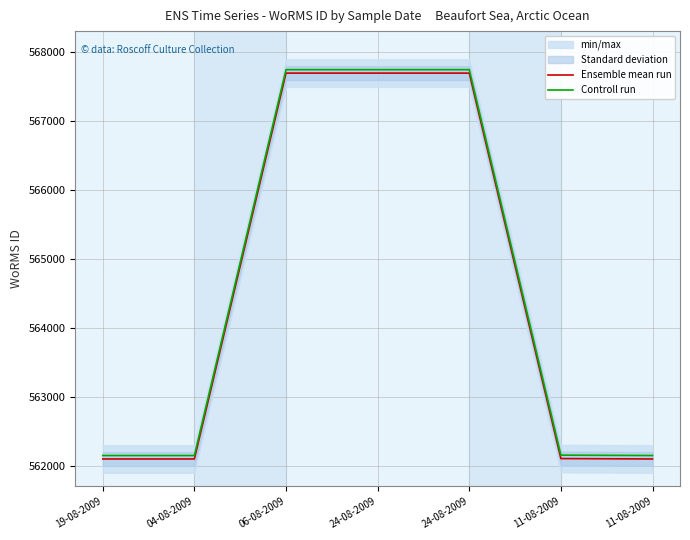

True or false: Controll run and Ensemble mean run intersect in this chart.

False